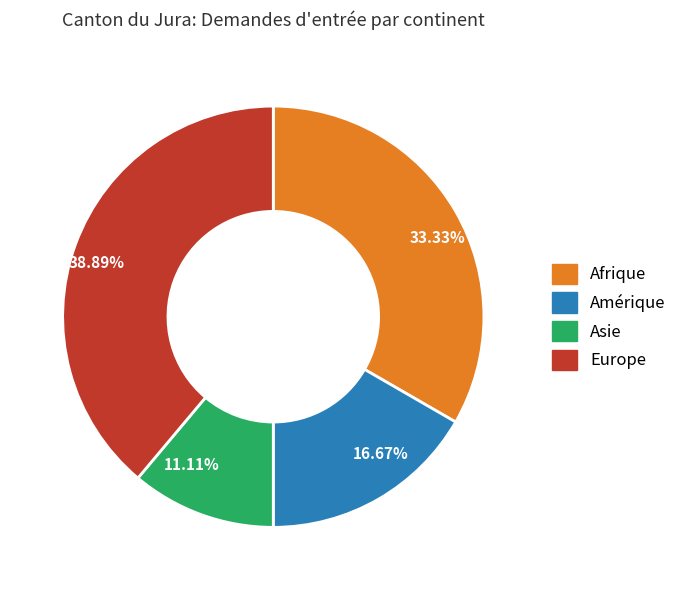

Does Asie account for over 50% of the chart?

No